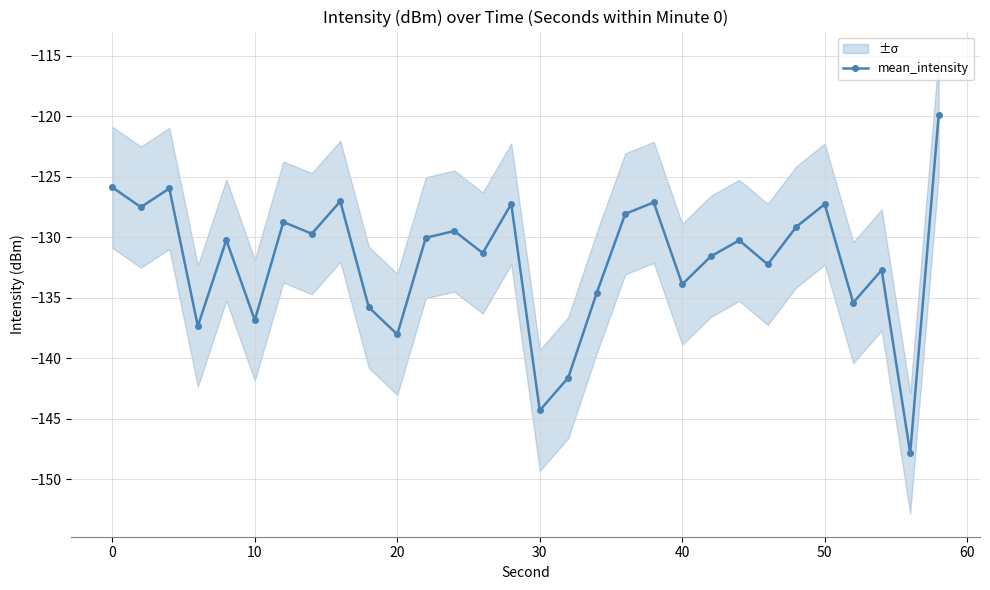

What is the maximum value for mean_intensity?

-119.9